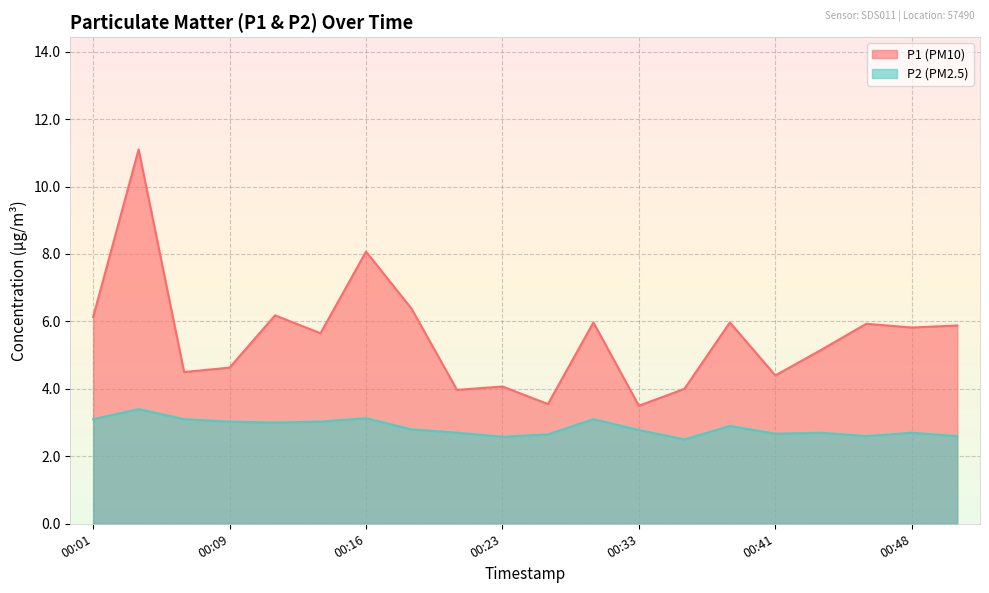

What is the sum of all P1 values?

110.8